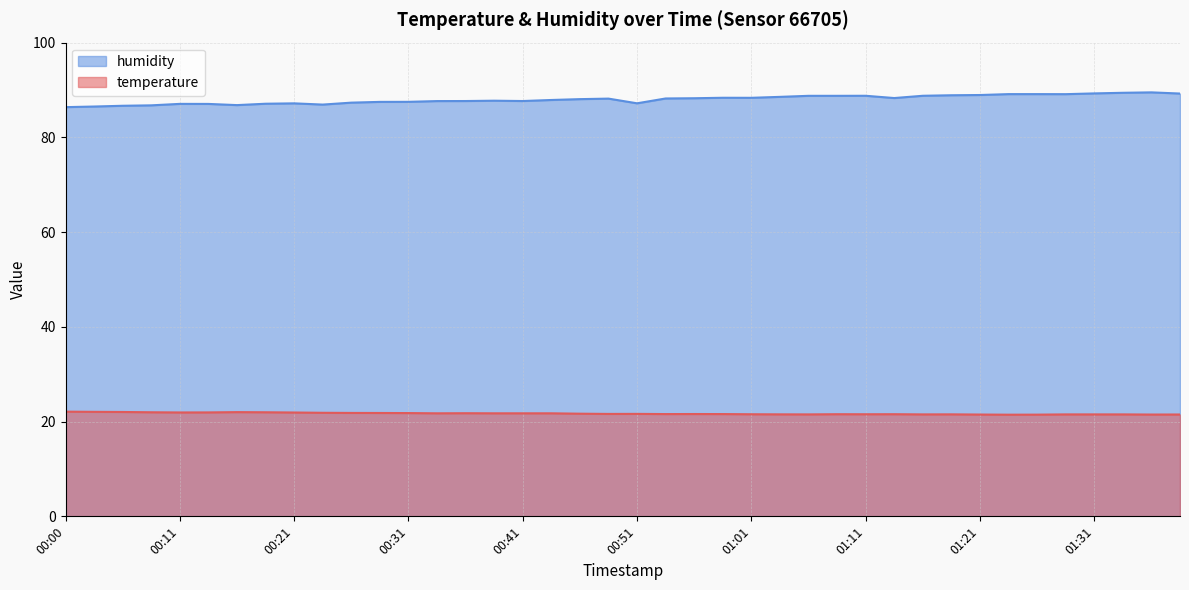

Rank the categories by humidity value from lowest to highest.

00:00, 00:03, 00:05, 00:08, 00:16, 00:23, 00:13, 00:11, 00:18, 00:21, 00:51, 00:26, 00:28, 00:31, 00:33, 00:36, 00:41, 00:39, 00:44, 00:46, 00:49, 00:54, 00:56, 01:14, 01:01, 00:59, 01:04, 01:06, 01:09, 01:11, 01:16, 01:19, 01:21, 01:29, 01:24, 01:26, 01:39, 01:31, 01:34, 01:36